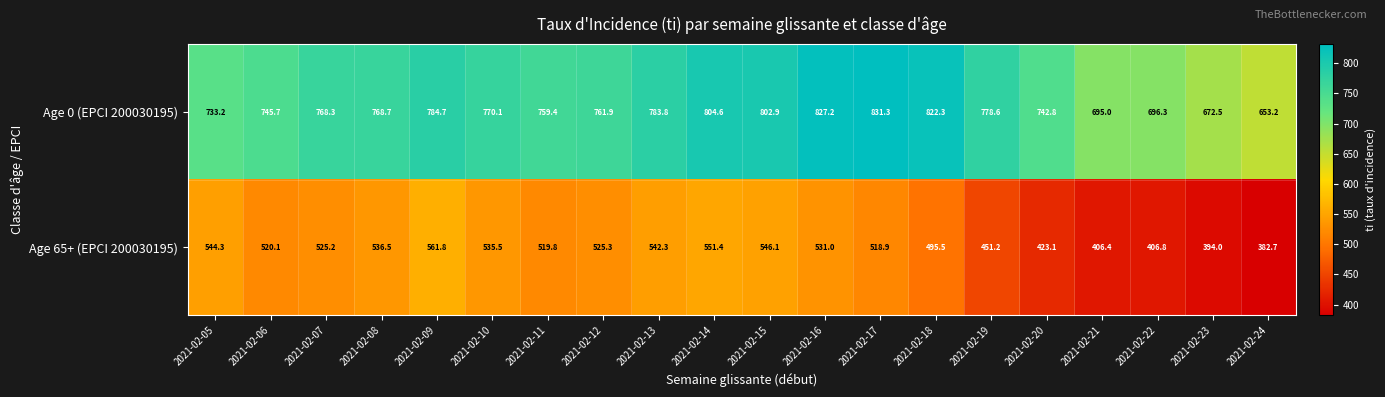

What is the total value across all series at 2021-02-19?

1229.8